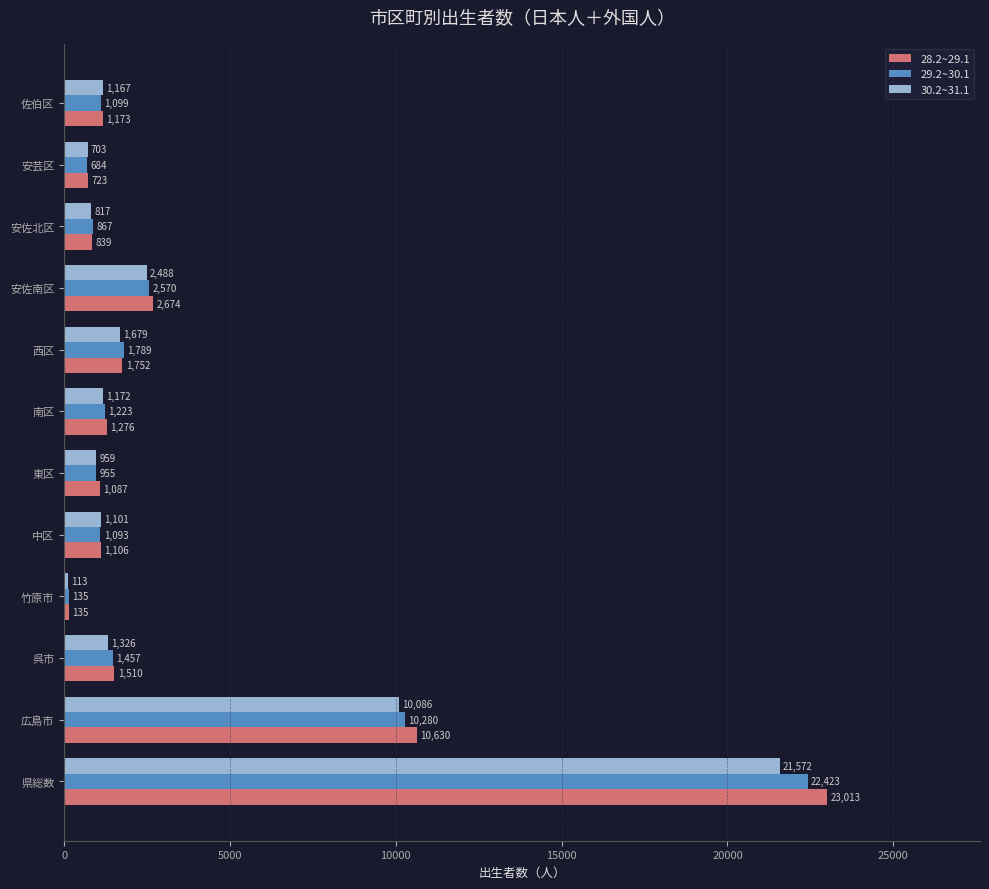

What is the greatest value displayed?

23013